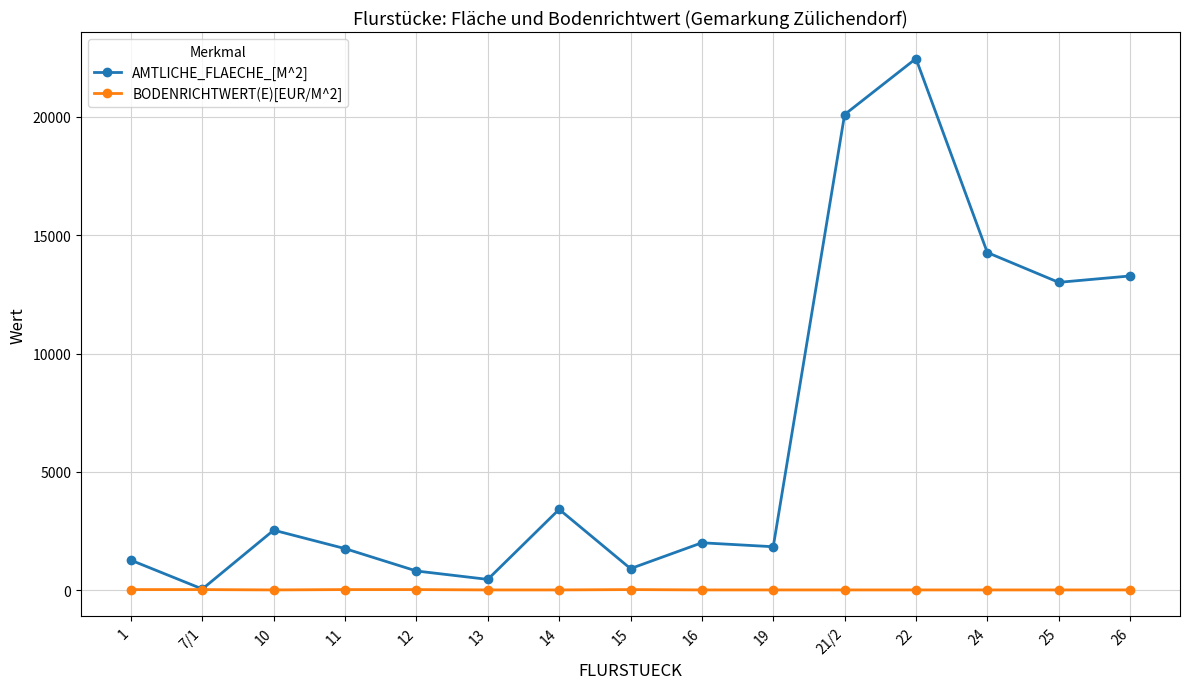

List the series in order of their overall mean, lowest first.

BODENRICHTWERT(E)[EUR/M^2], AMTLICHE_FLAECHE_[M^2]